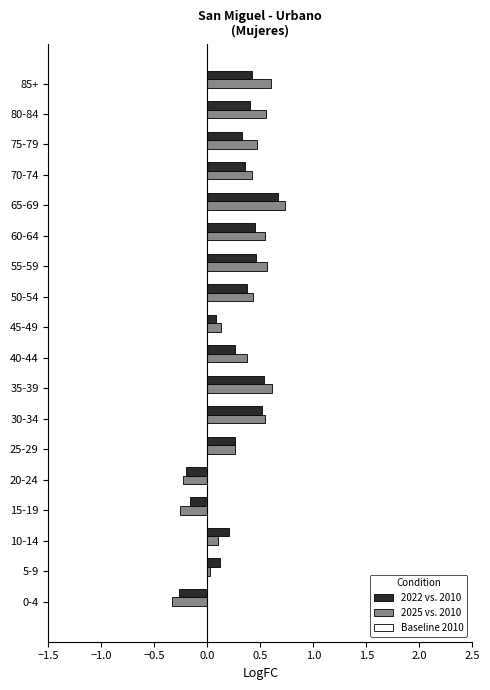

Which series has the widest spread of values?

2025 vs. 2010